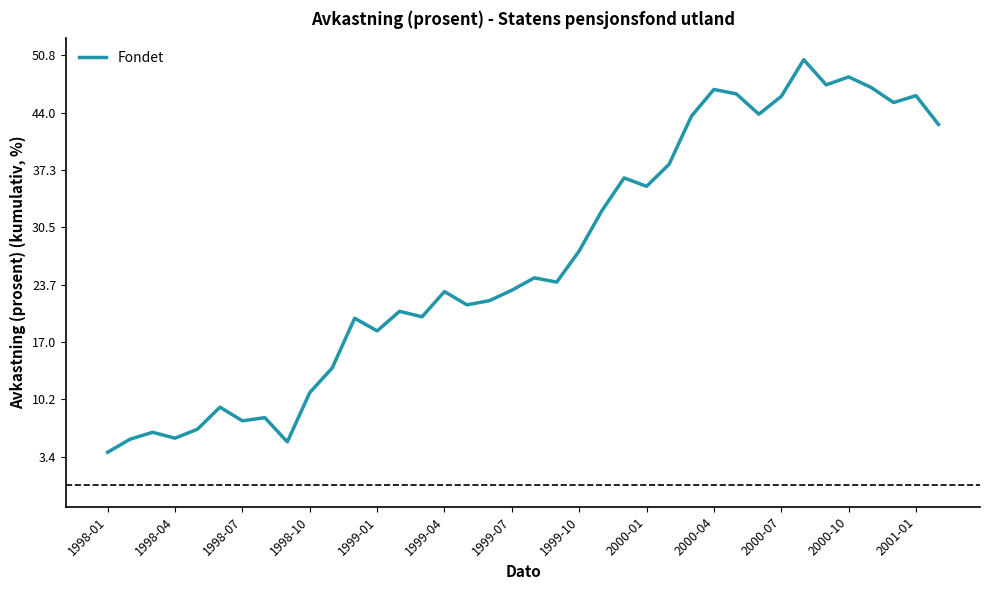

What is the minimum value shown in the chart?

3.9